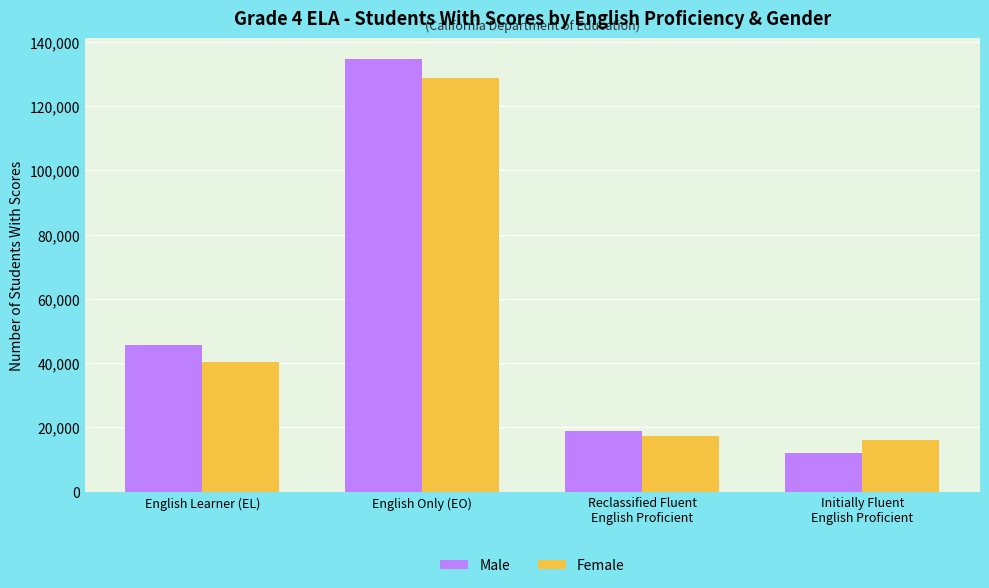

What is the greatest value displayed?

134496